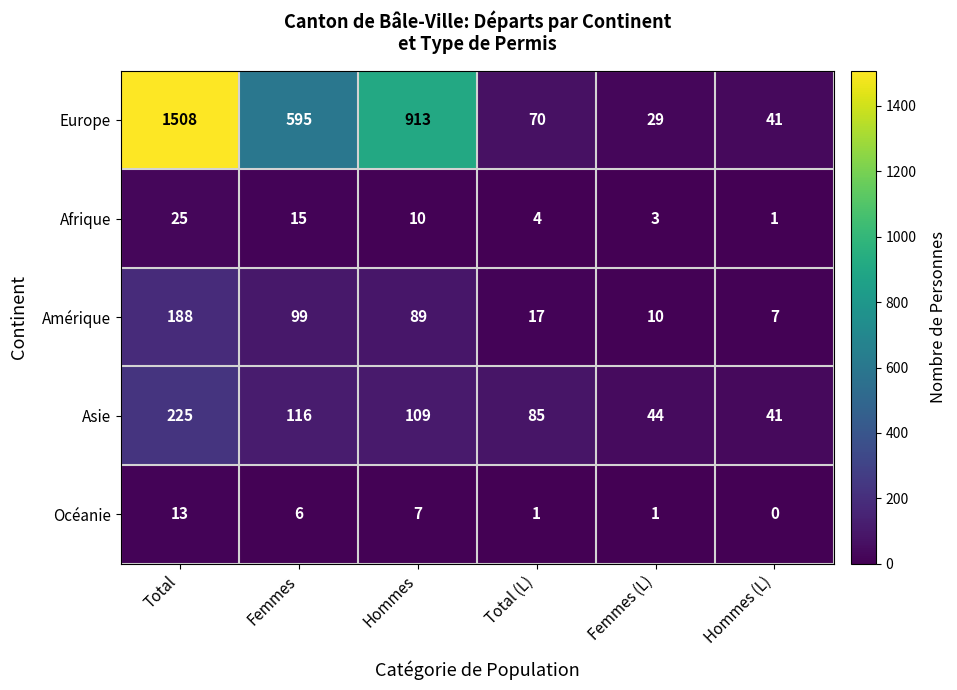

Which series has the largest range (max minus min)?

Europe